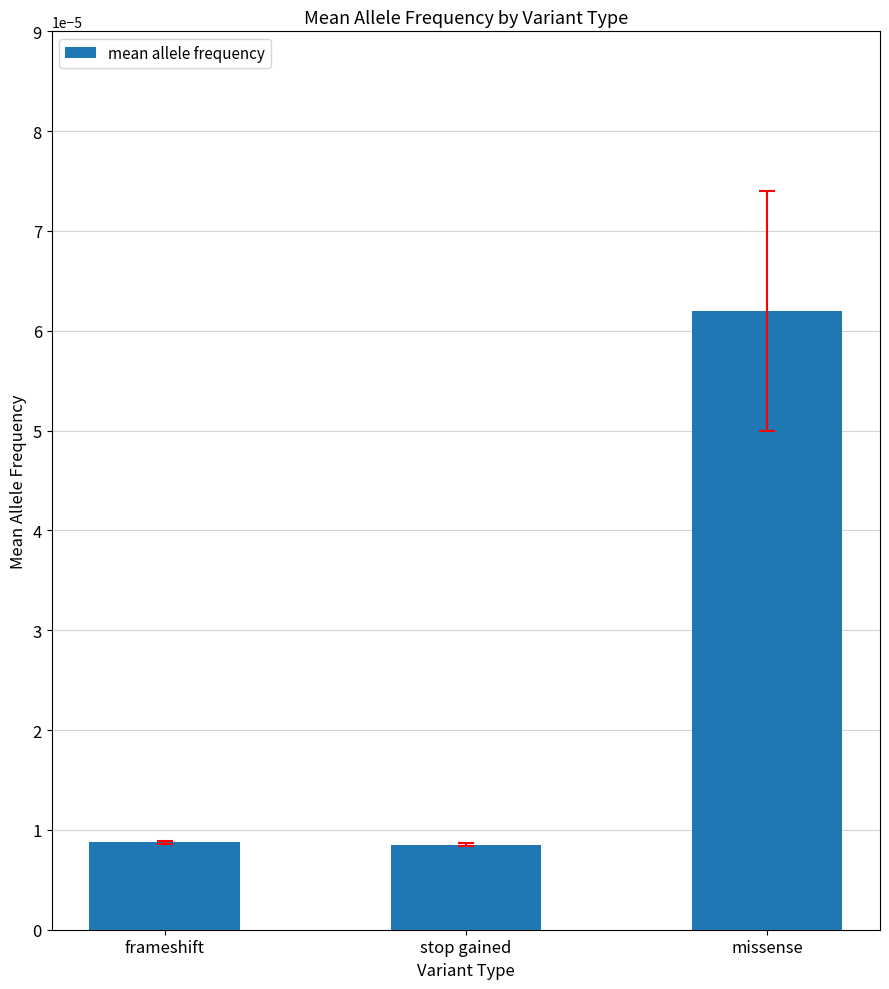

At which category does the chart reach its peak across all series?

missense